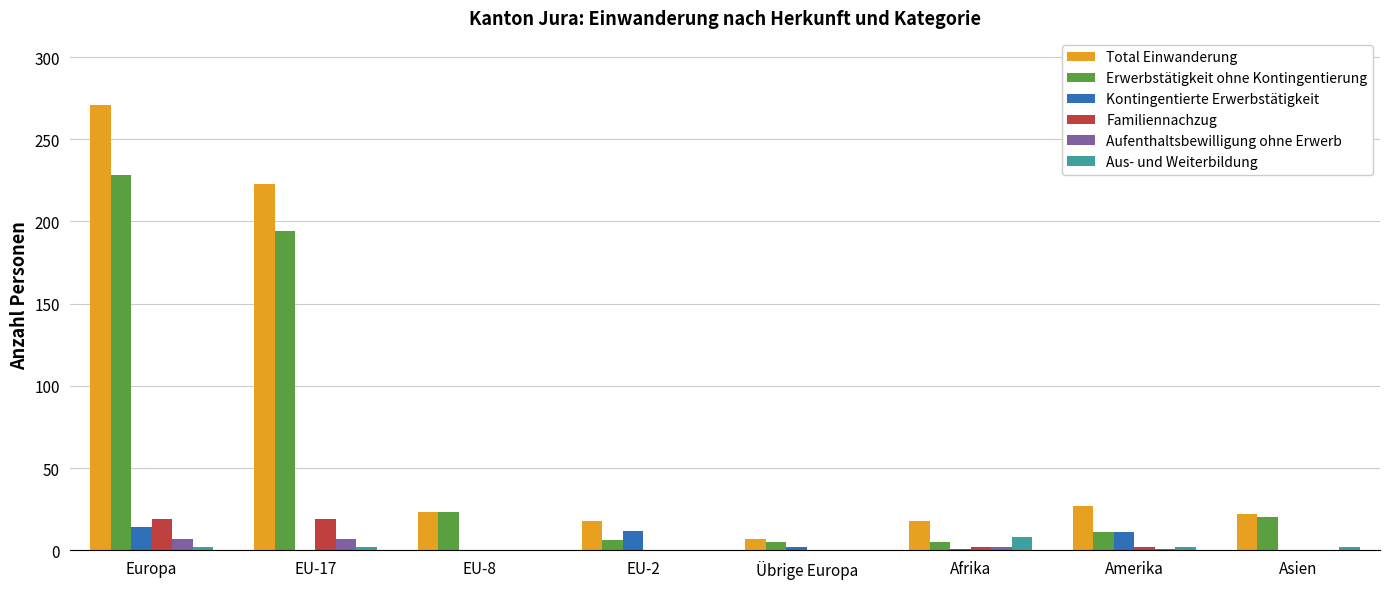

Read the Erwerbstätigkeit ohne Kontingentierung value at Übrige Europa, to the nearest 5.

5